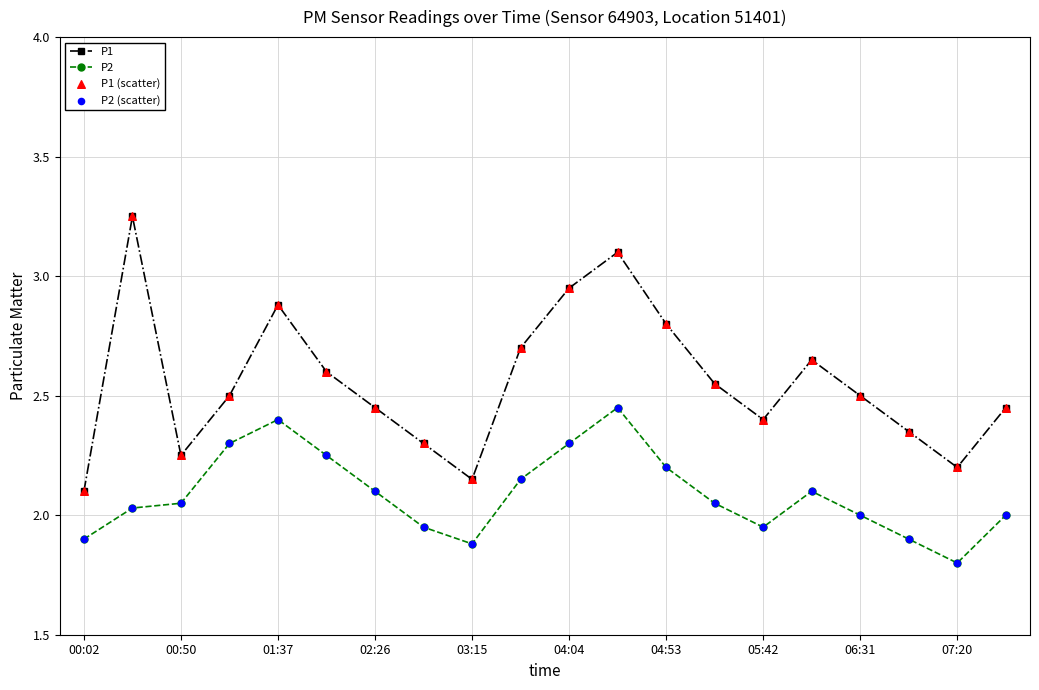

List the series in order of their overall mean, highest first.

P1, P2